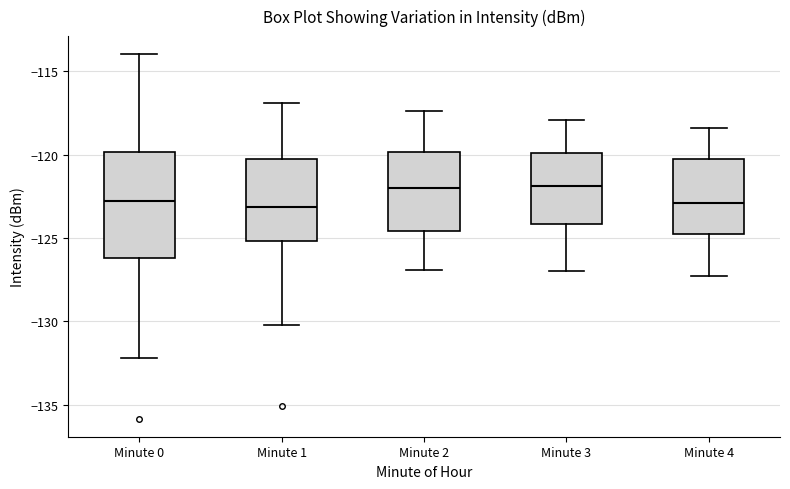

Which box is the tallest, from its lower edge to its upper edge?

Minute 0